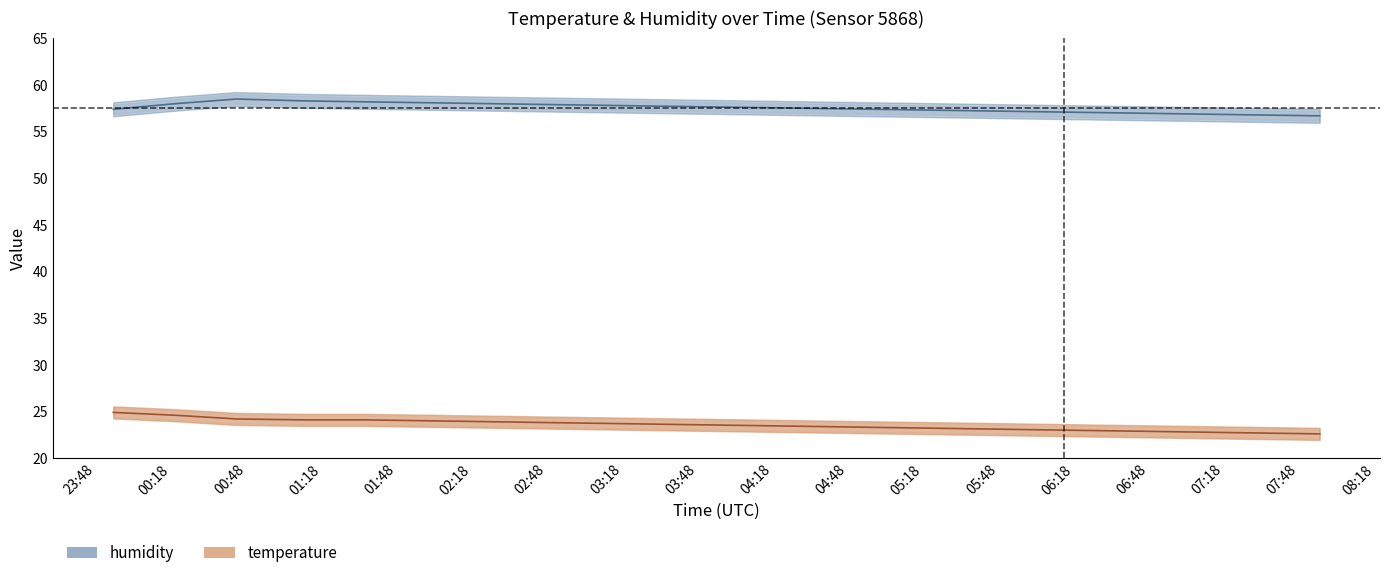

True or false: humidity and temperature cross at least once.

False